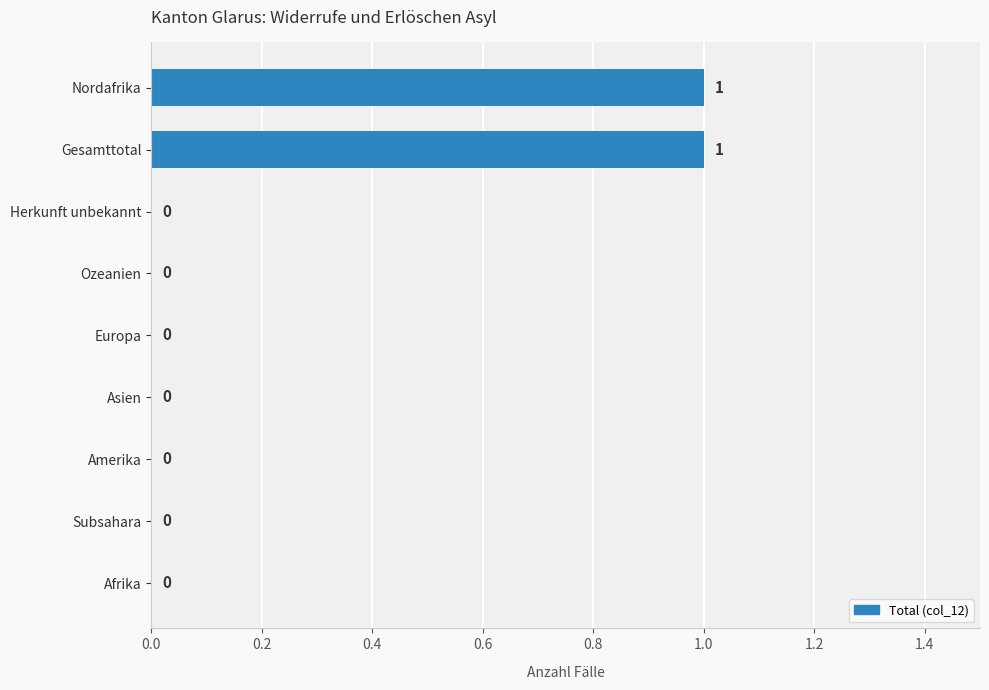

Reading top to bottom, list all the values displayed in this chart.

Nordafrika=1	Gesamttotal=1	Herkunft unbekannt=0	Ozeanien=0	Europa=0	Asien=0	Amerika=0	Subsahara=0	Afrika=0